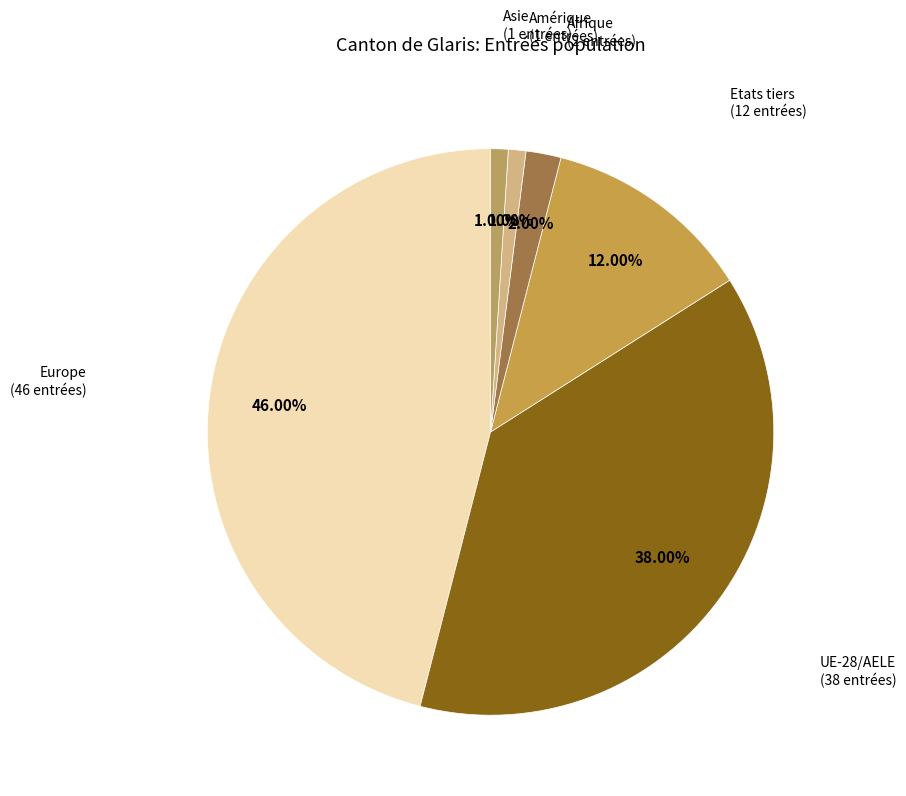

Is Afrique the majority of the pie?

No